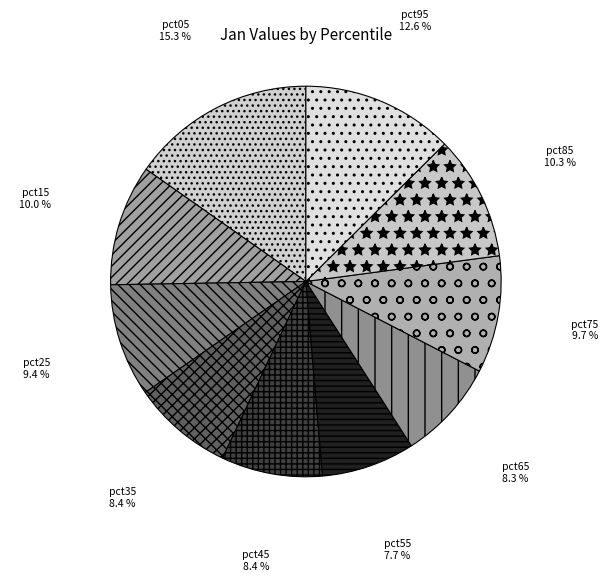

Which has a higher value, pct05 or pct15?

pct05